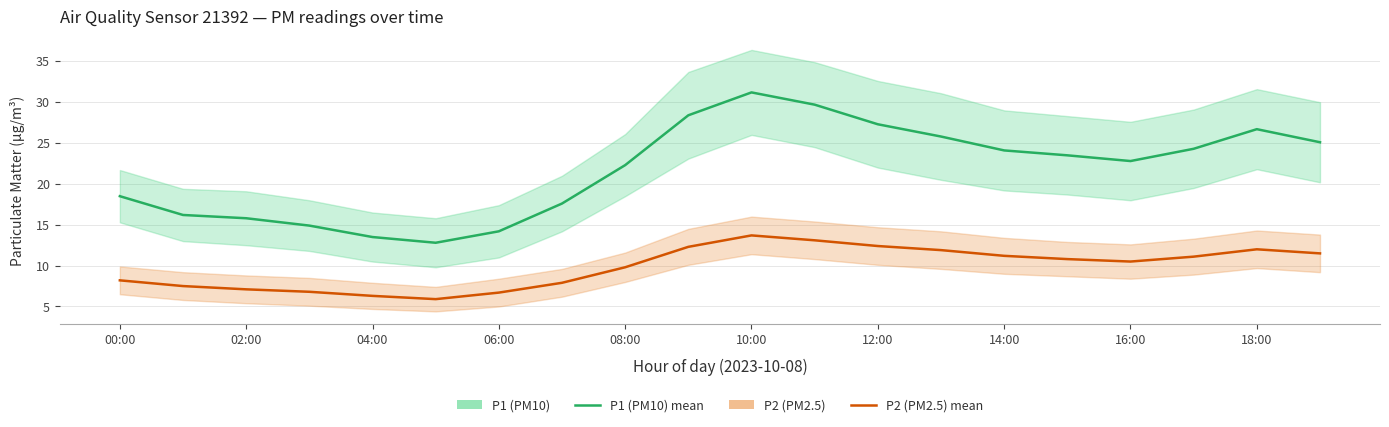

The P1 (PM10) series shows 10.7 at 18:00. True or false?

False